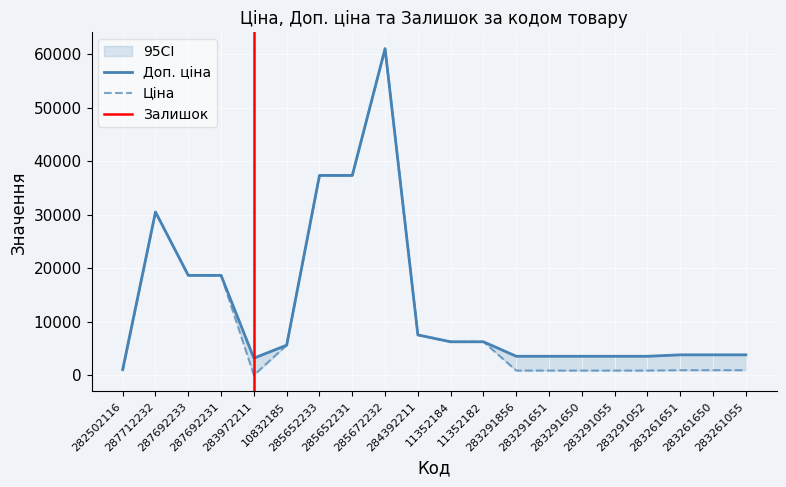

What is the label of the 19th point from the left?

283261650